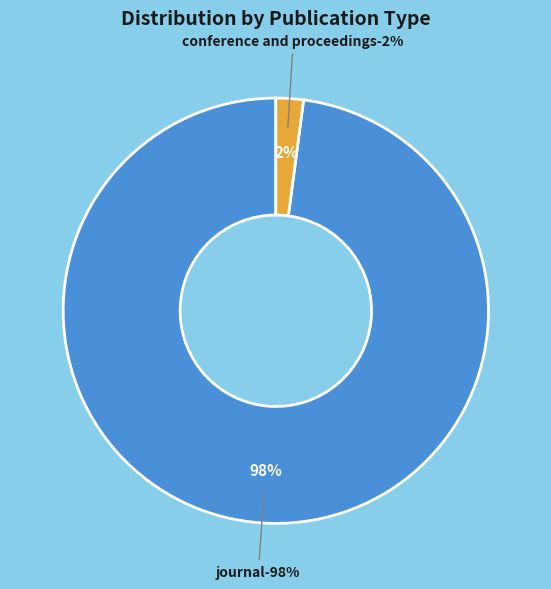

Rank the categories by value from highest to lowest.

journal, conference and proceedings